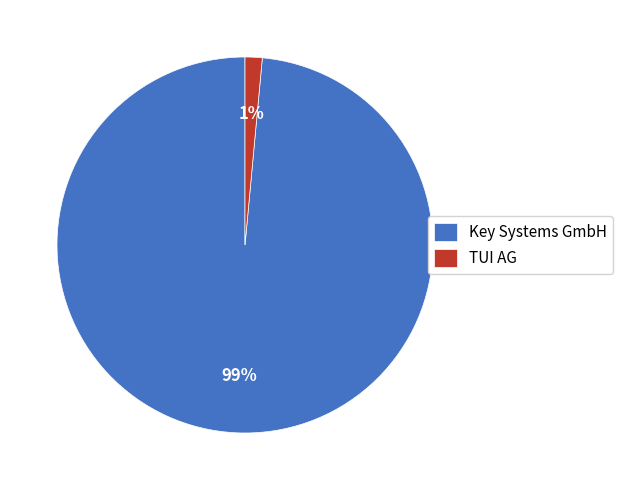

Which category has the smallest portion of the pie?

TUI AG